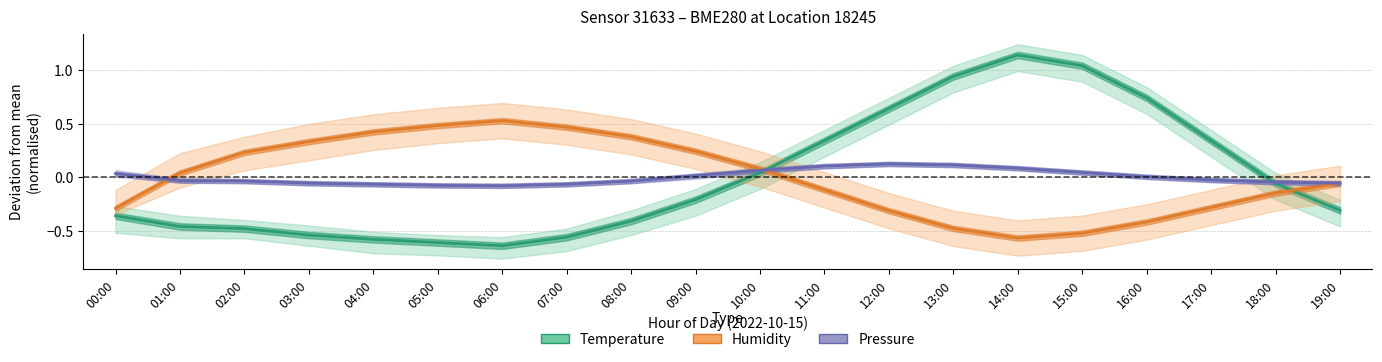

The value of Humidity at 13:00 is -0.2. True or false?

False